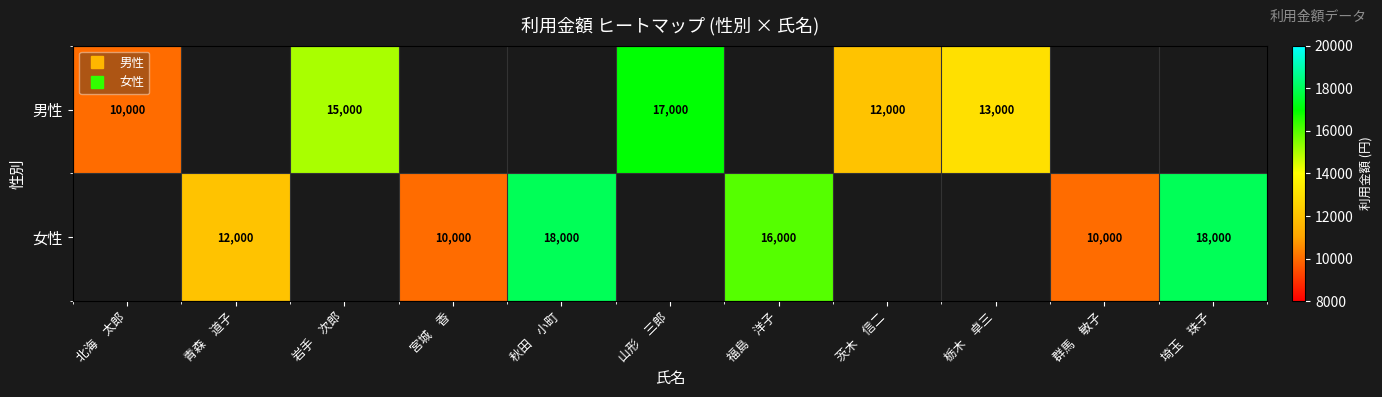

Is the value of 男性 at 青森 道子 greater than the value of 女性 at 青森 道子?

No